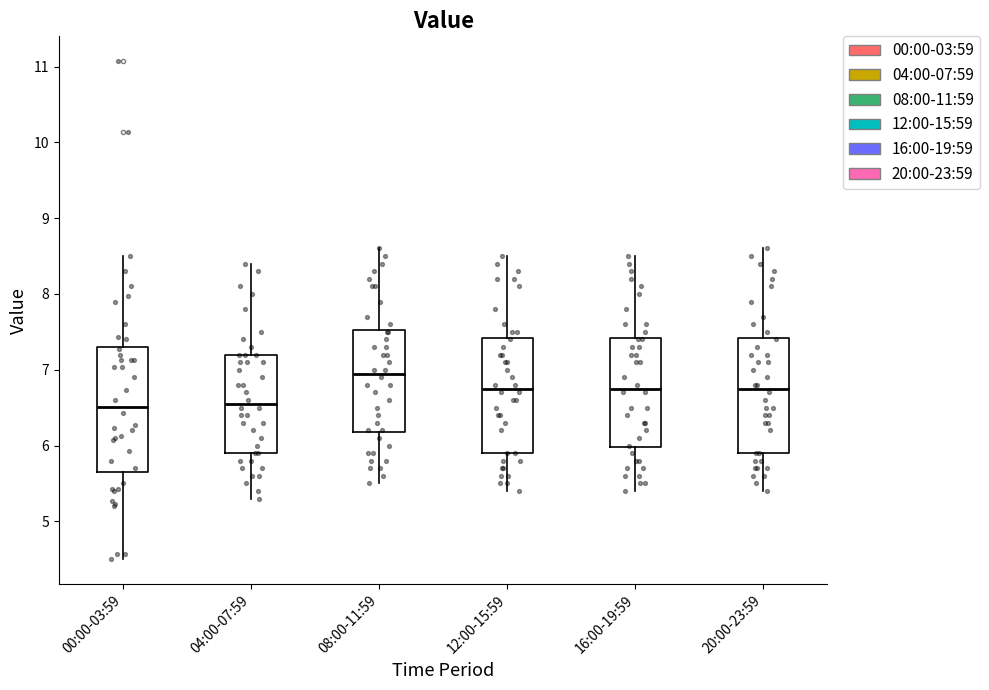

Where does the lower whisker of the box for 16:00-19:59 end on the y-axis? The values are not printed on the chart, so give them approximately, as read against the axis.

5.4